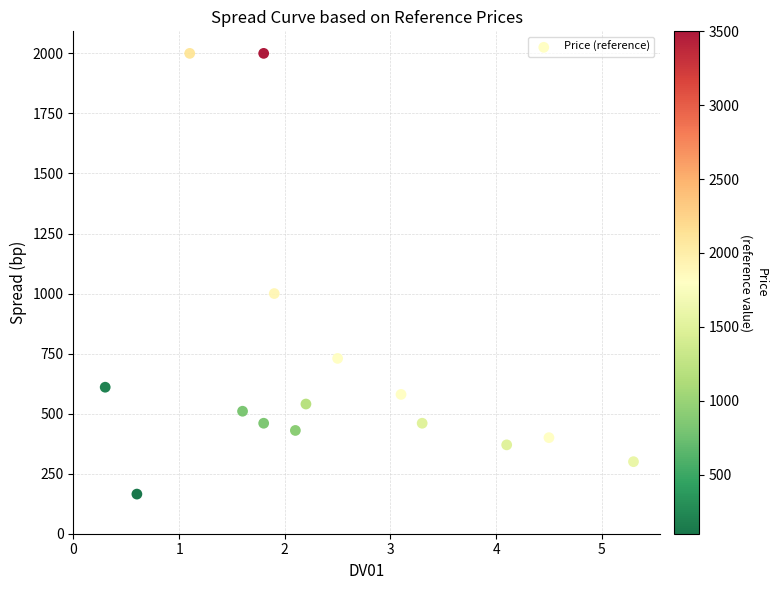

What Y value in the scatter plot is closest to 1082?

1000